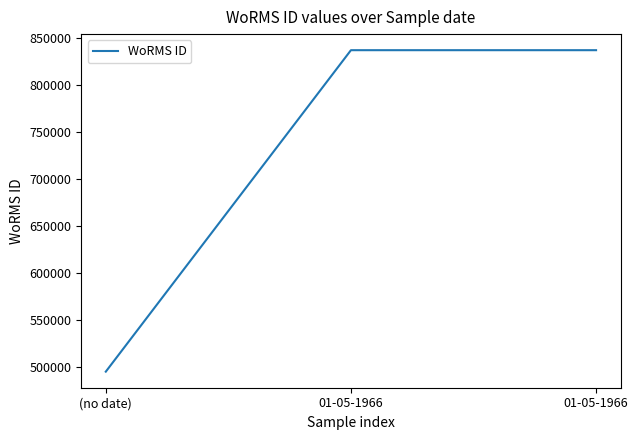

Rank the categories by value from lowest to highest.

(no date), 01-05-1966, 01-05-1966